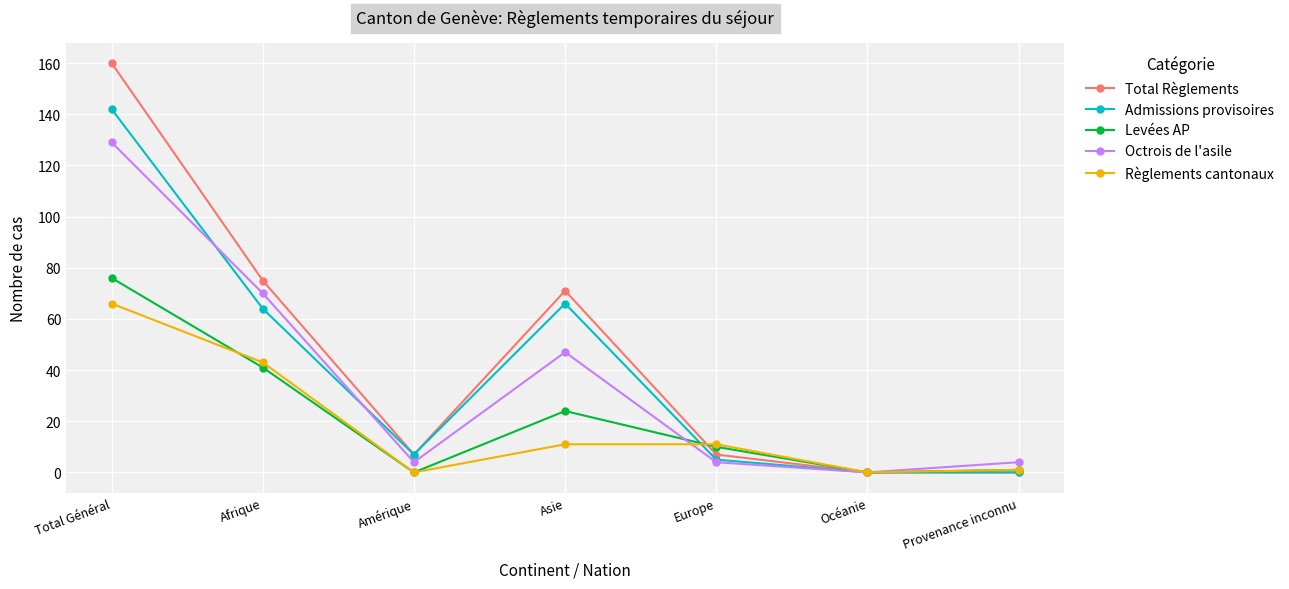

Is it true that Admissions provisoires equals 108 at Asie?

False